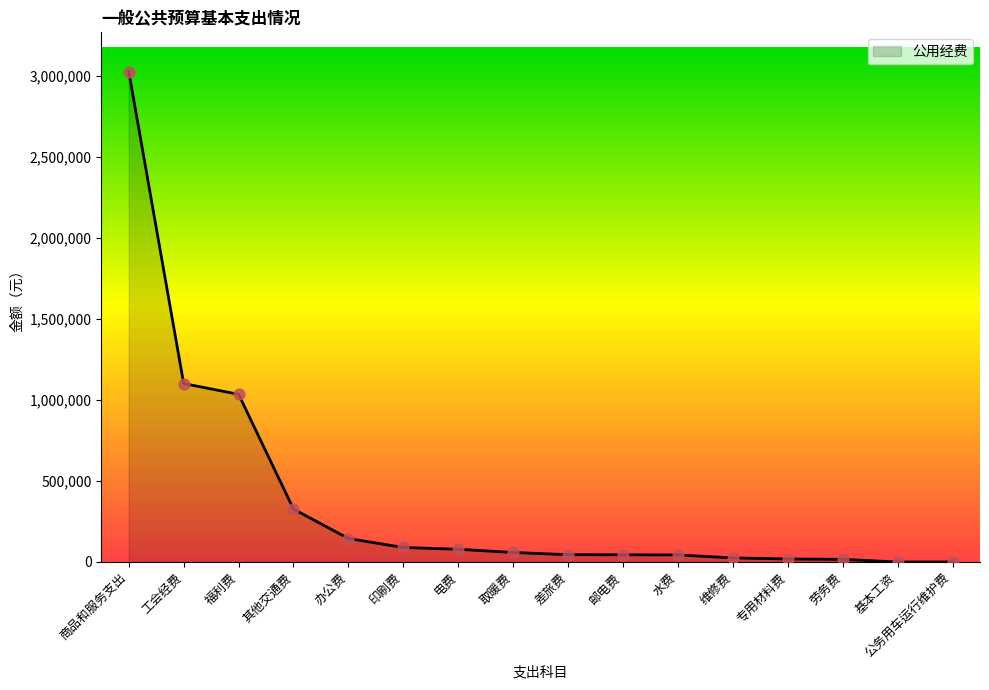

What is the ratio of the value at 印刷费 to the value at 电费?

1.1